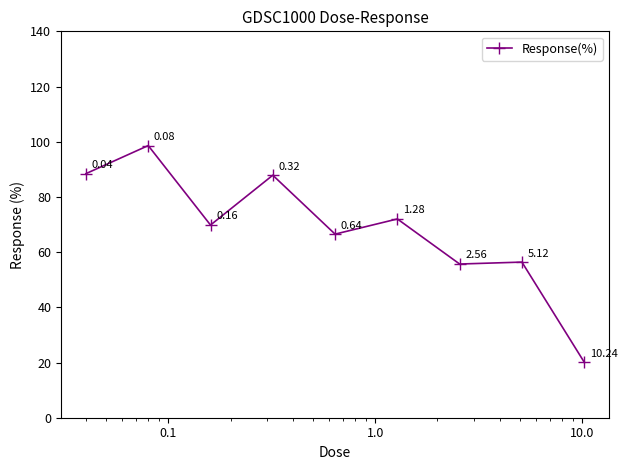

What is the difference between the maximum and minimum values?

78.5